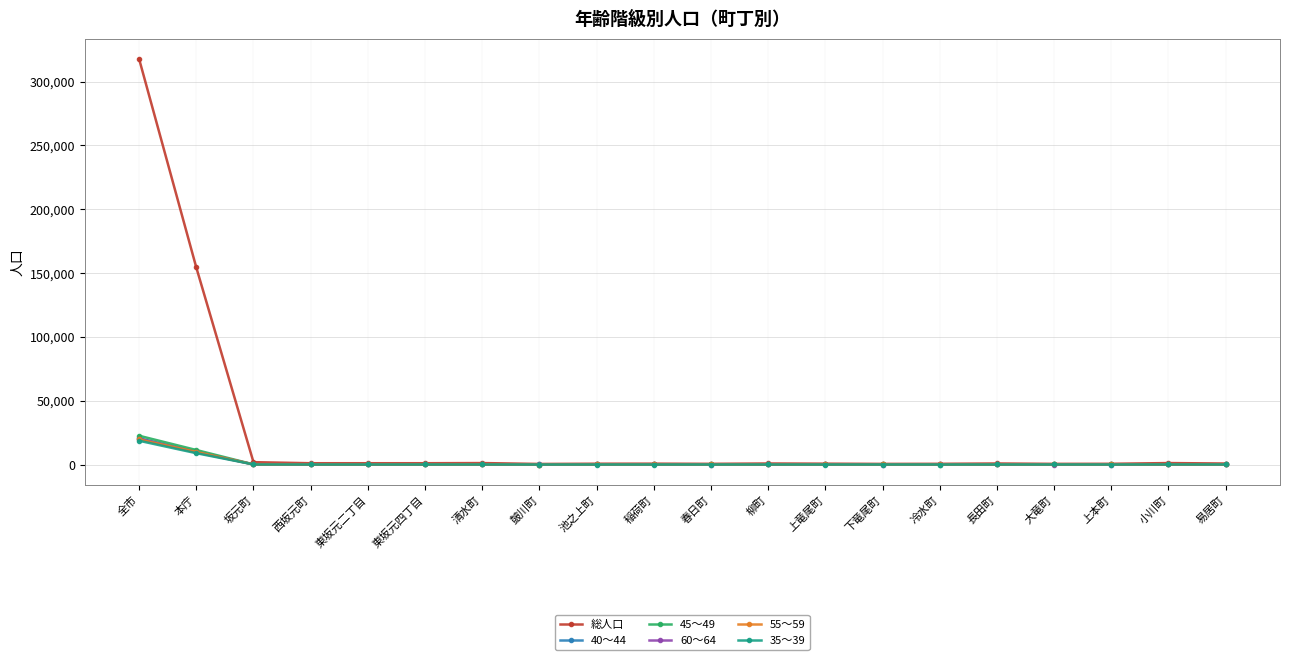

How many data points in 総人口 are less than 822?

10